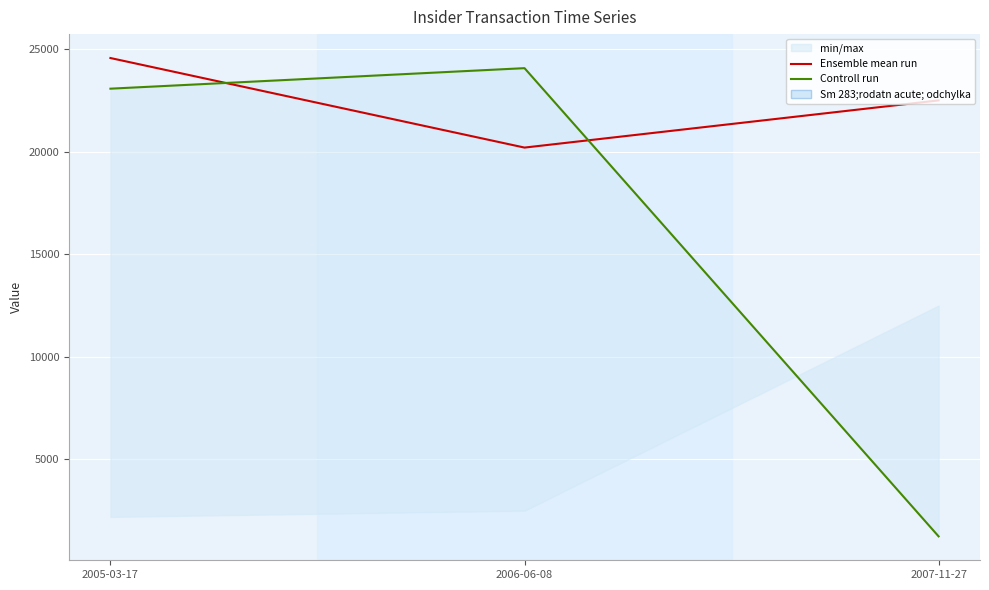

Which series has the largest total across all categories?

Ensemble mean run